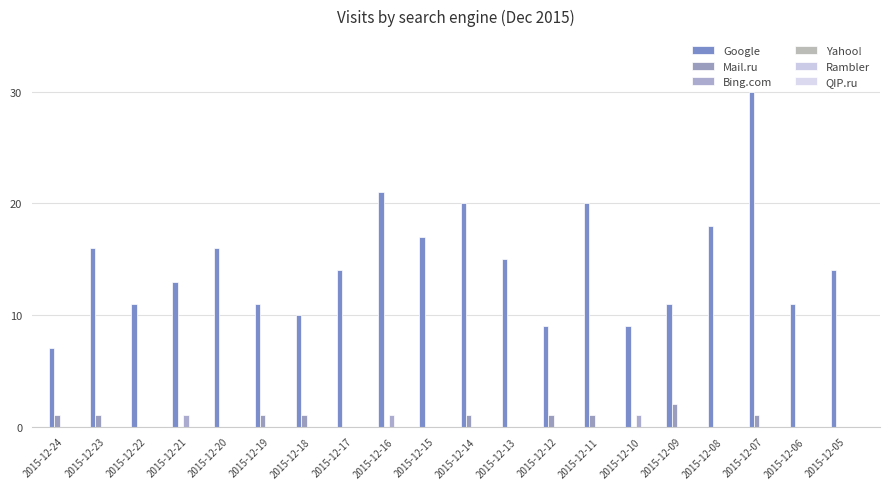

How many groups of bars are there?

20